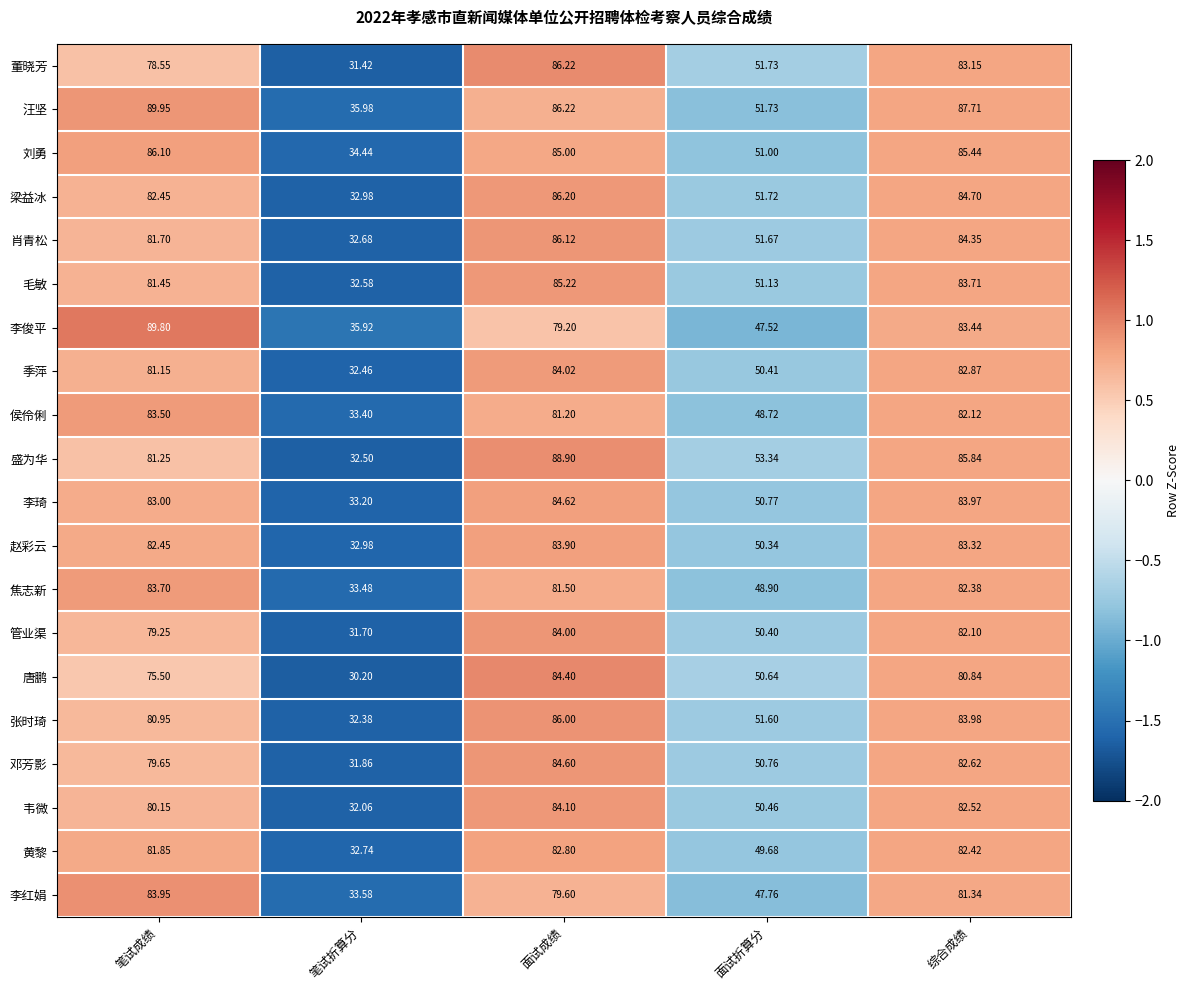

How many series are shown in this chart?

20